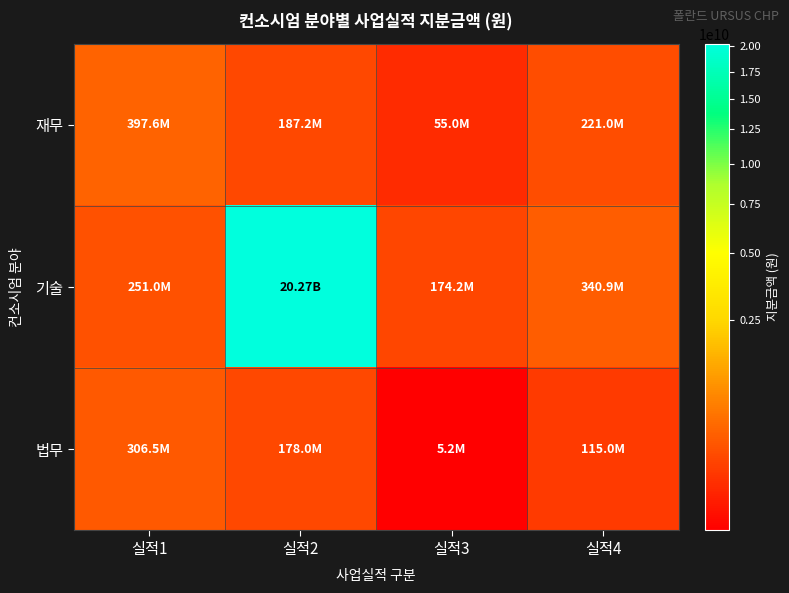

How many series are shown in this chart?

3